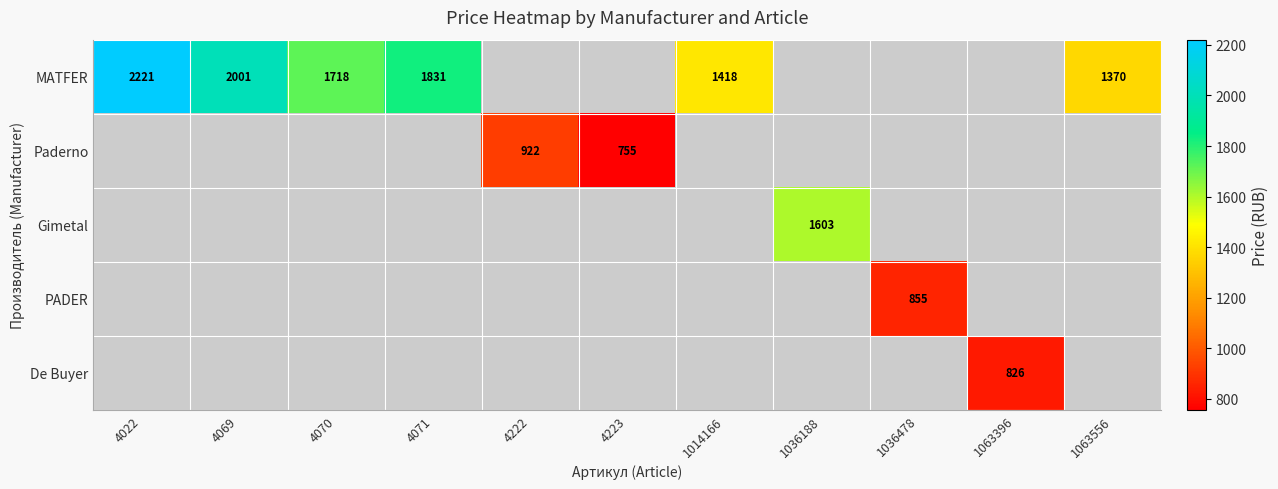

What is the smallest value displayed?

755.0